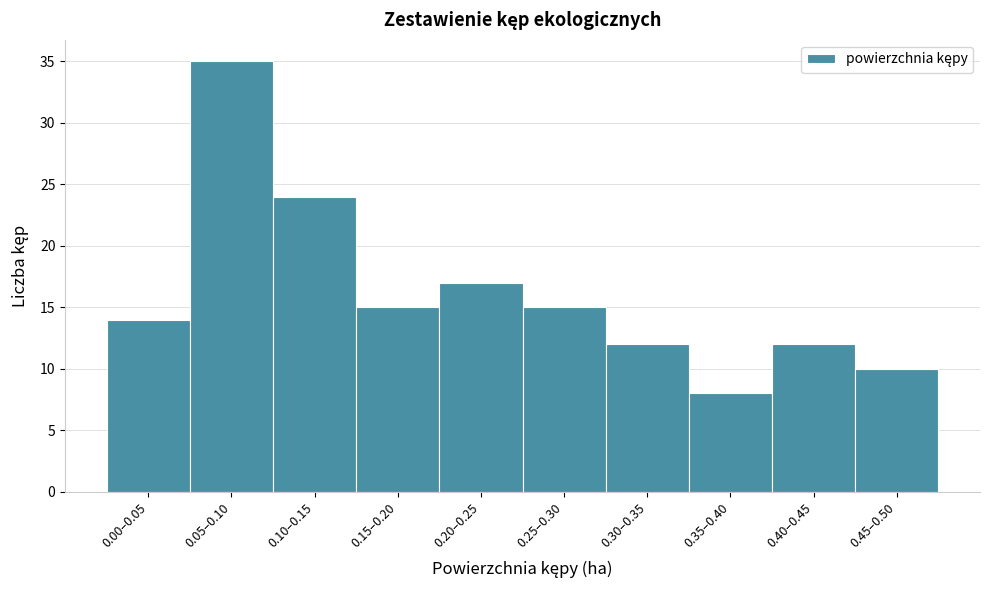

Reading left to right, extract all data points from this chart.

0.00–0.05=14	0.05–0.10=35	0.10–0.15=24	0.15–0.20=15	0.20–0.25=17	0.25–0.30=15	0.30–0.35=12	0.35–0.40=8	0.40–0.45=12	0.45–0.50=10